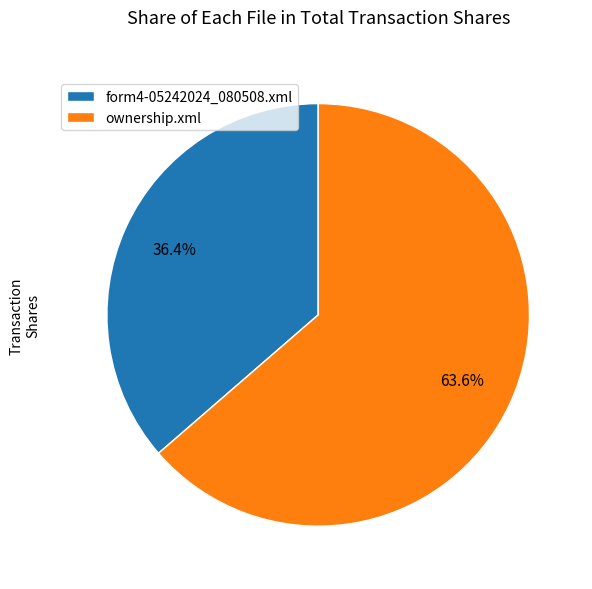

Which category has the smallest portion of the pie?

form4-05242024_080508.xml